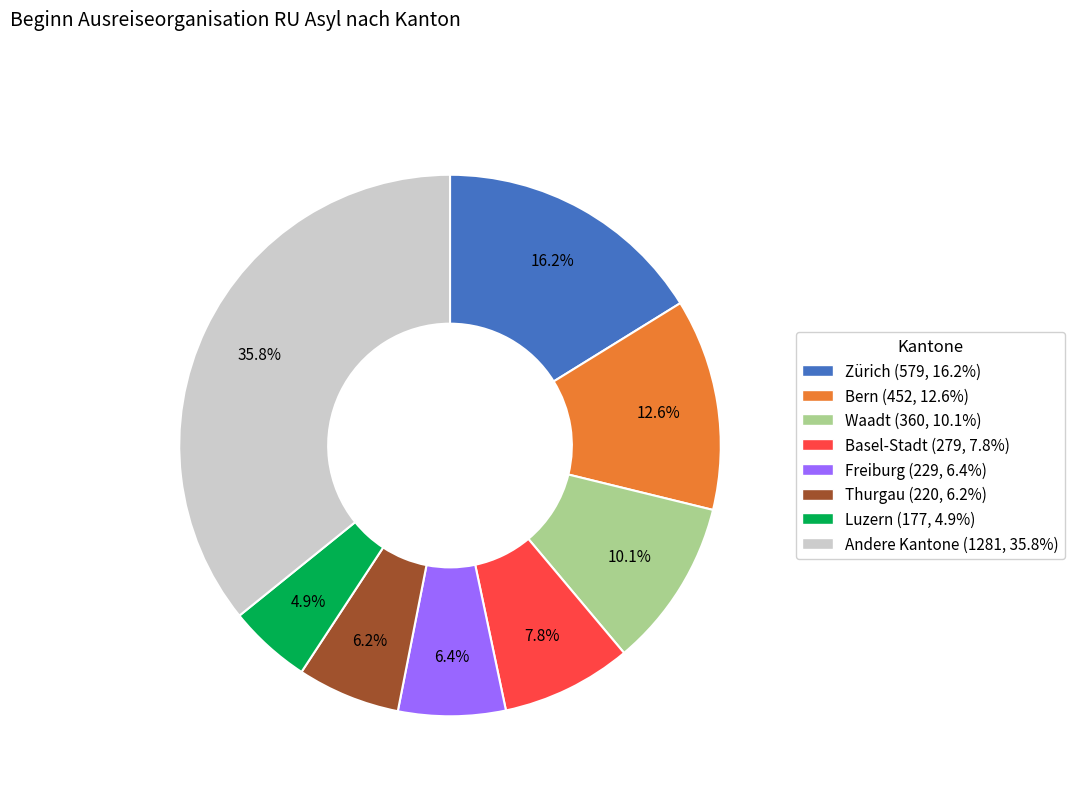

Is there any slice that represents more than half of the pie?

No